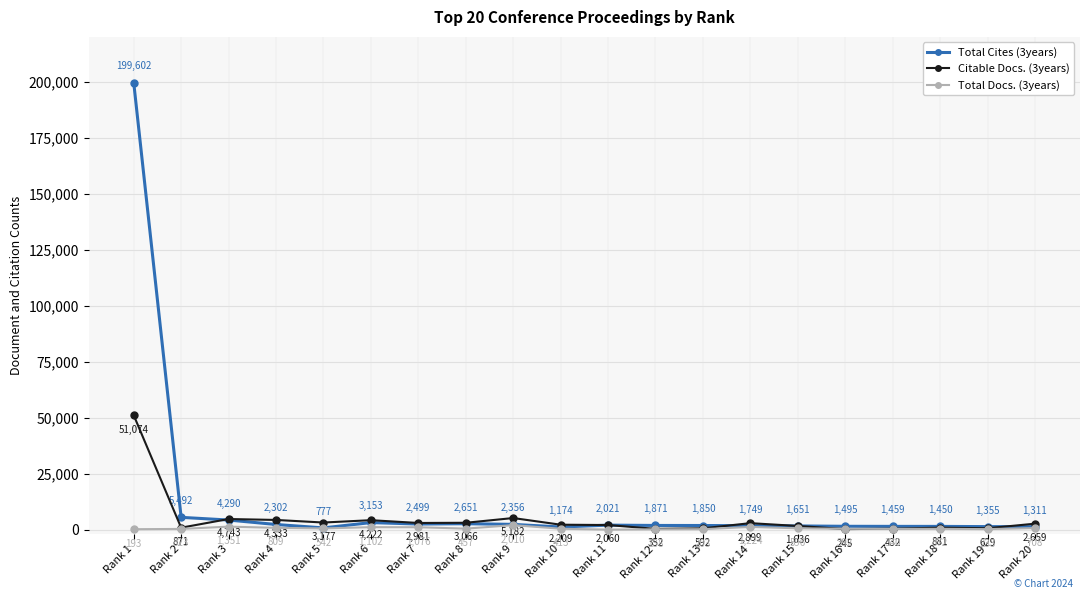

What is the value of the Citable Docs. (3years) point at the 18th from the left?

881